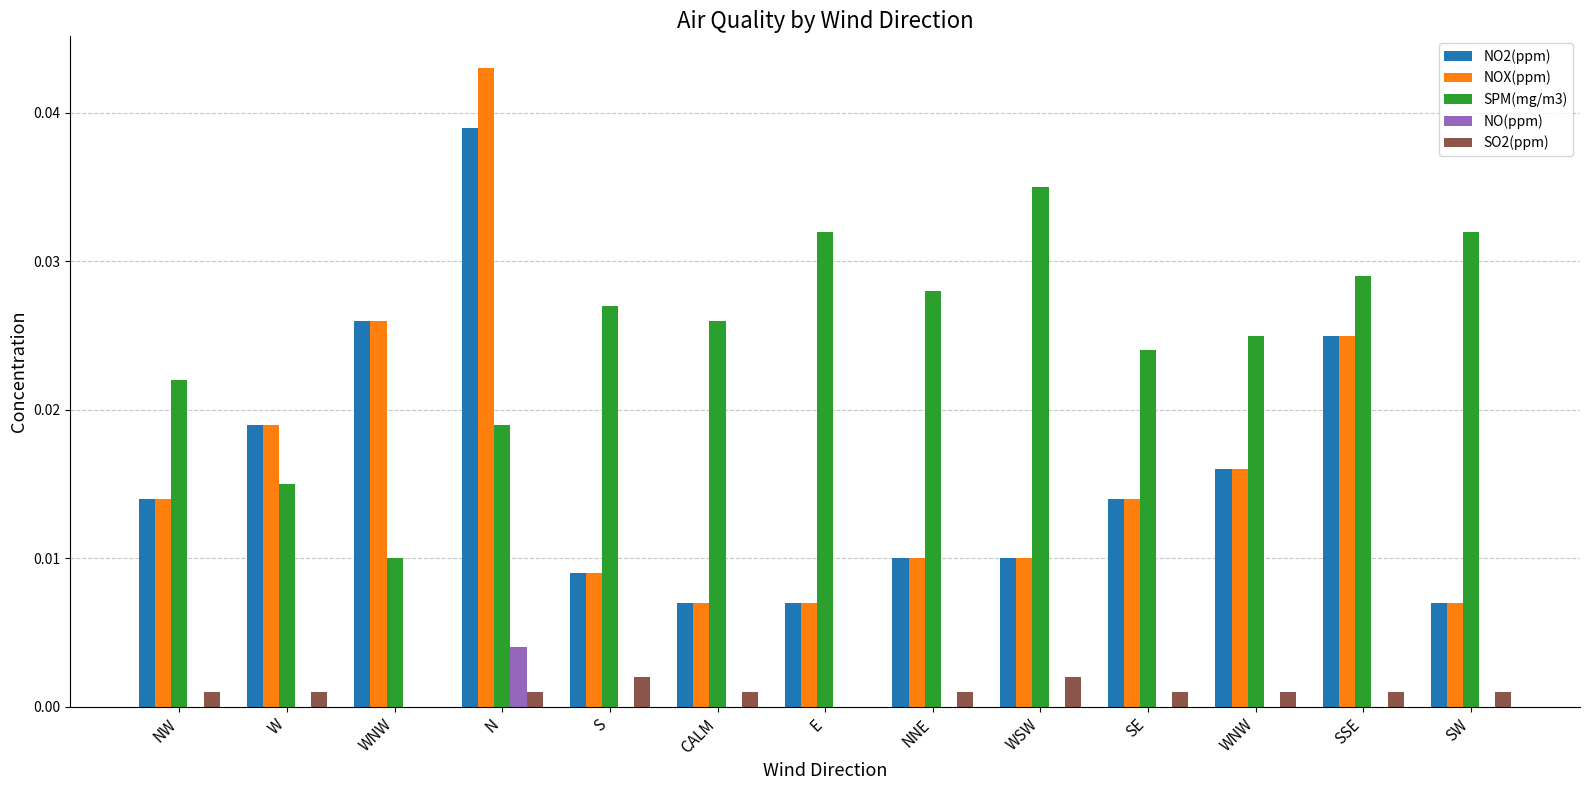

The SO2(ppm) series shows 0.0 at NNE. True or false?

False